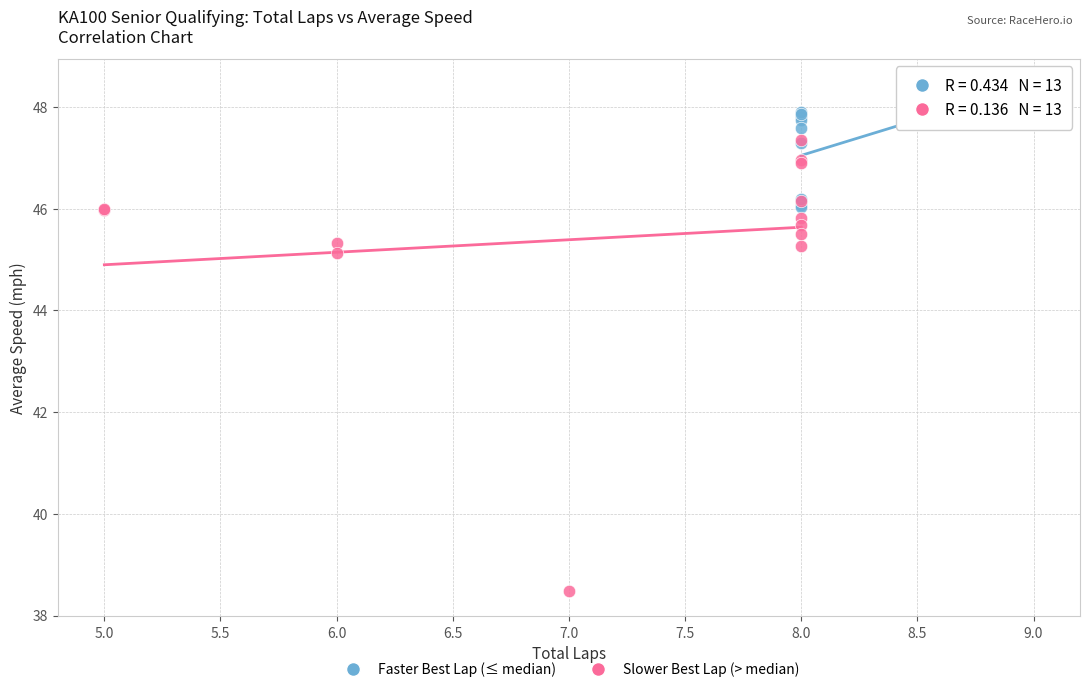

Which series has the largest Y range (max minus min)?

Slower Best Lap (> median)